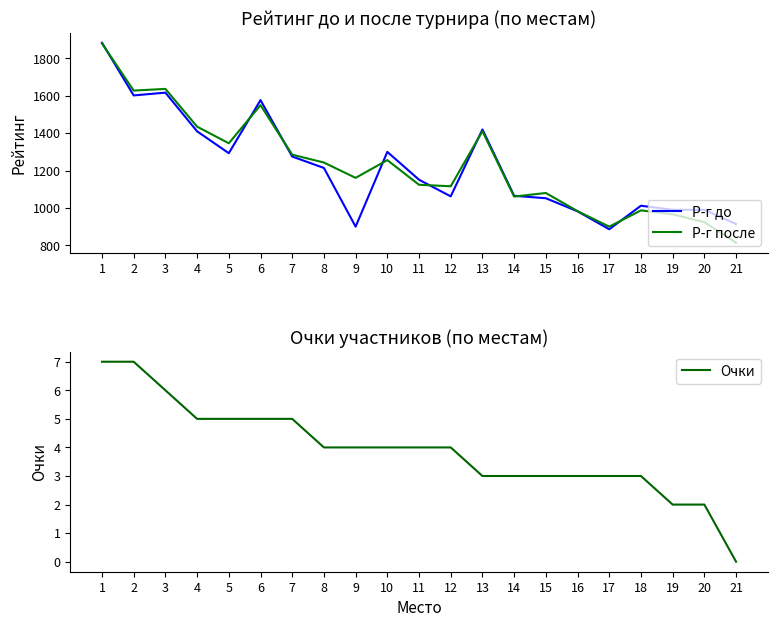

Which has a higher value, 14 or 19?

14